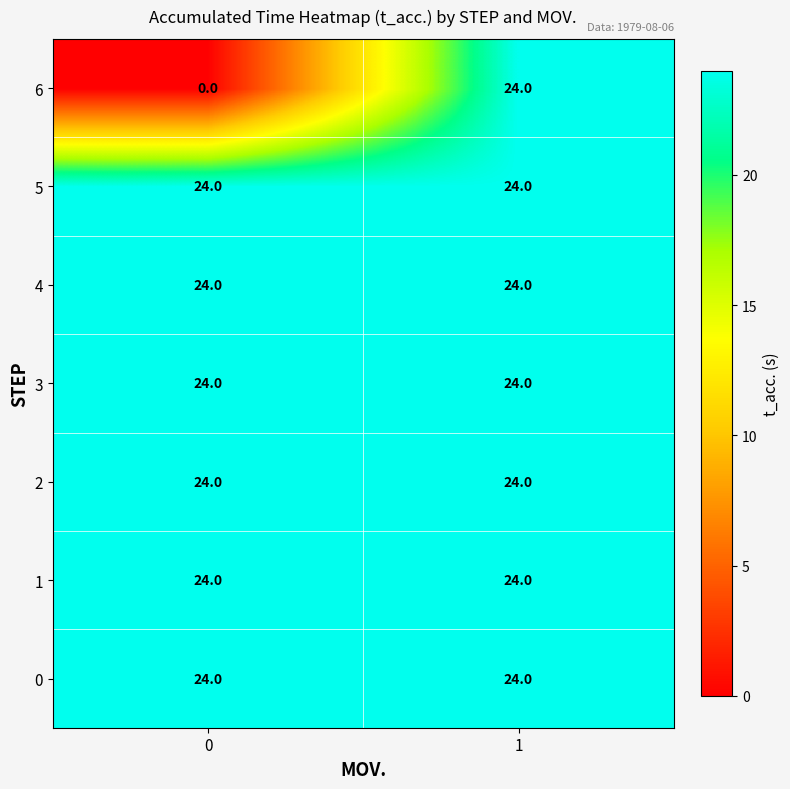

Reading left to right, transcribe all the data shown in this chart.

6: 0=0	1=24
5: 0=24	1=24
4: 0=24	1=24
3: 0=24	1=24
2: 0=24	1=24
1: 0=24	1=24
0: 0=24	1=24